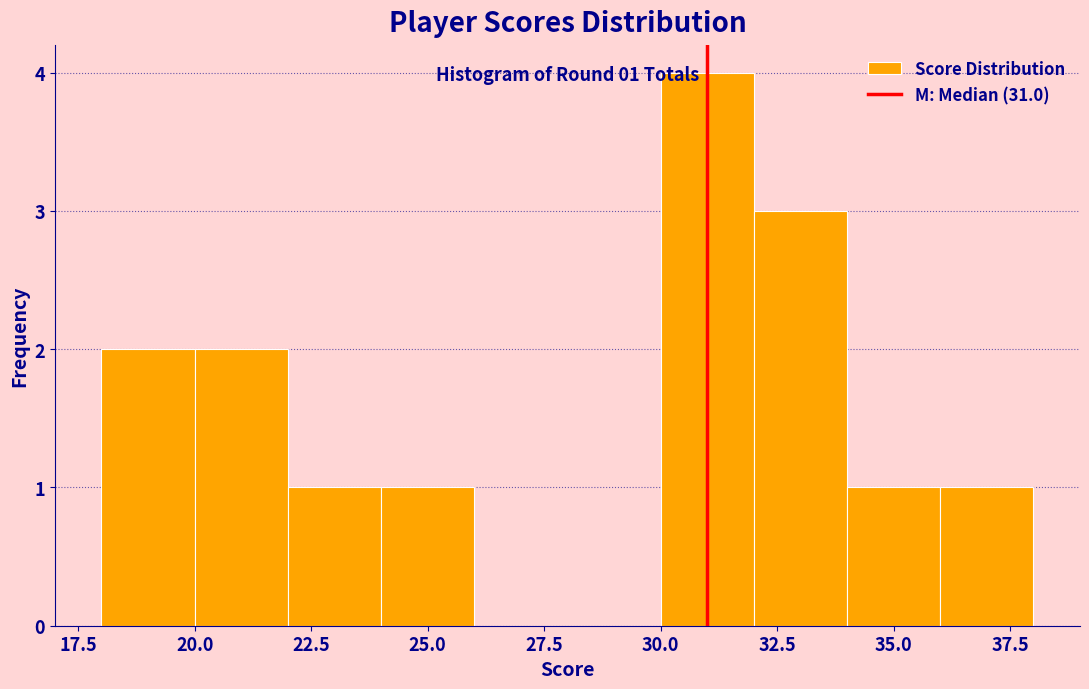

Which range on the x-axis has the tallest bar?

30 to 32